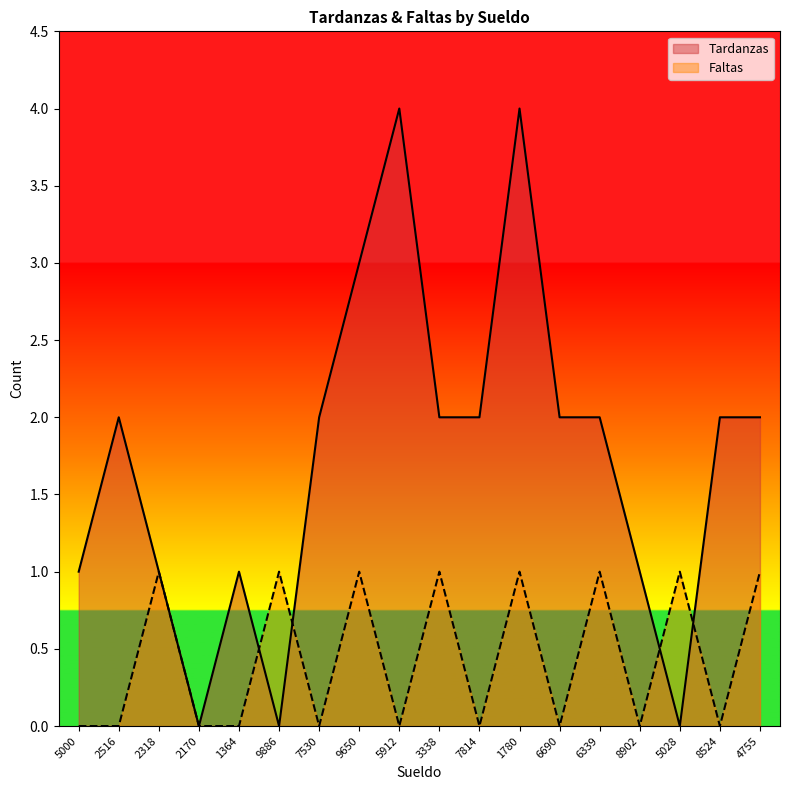

What is the difference between the maximum and minimum values in the Faltas series?

1